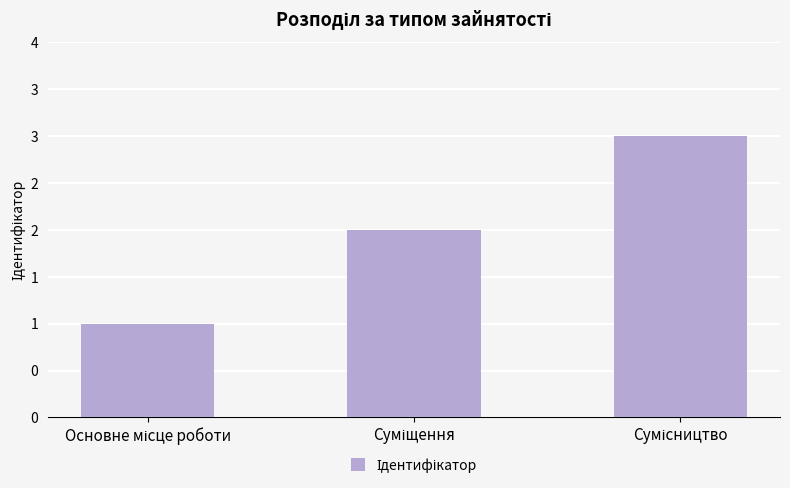

Are the bars horizontal?

No